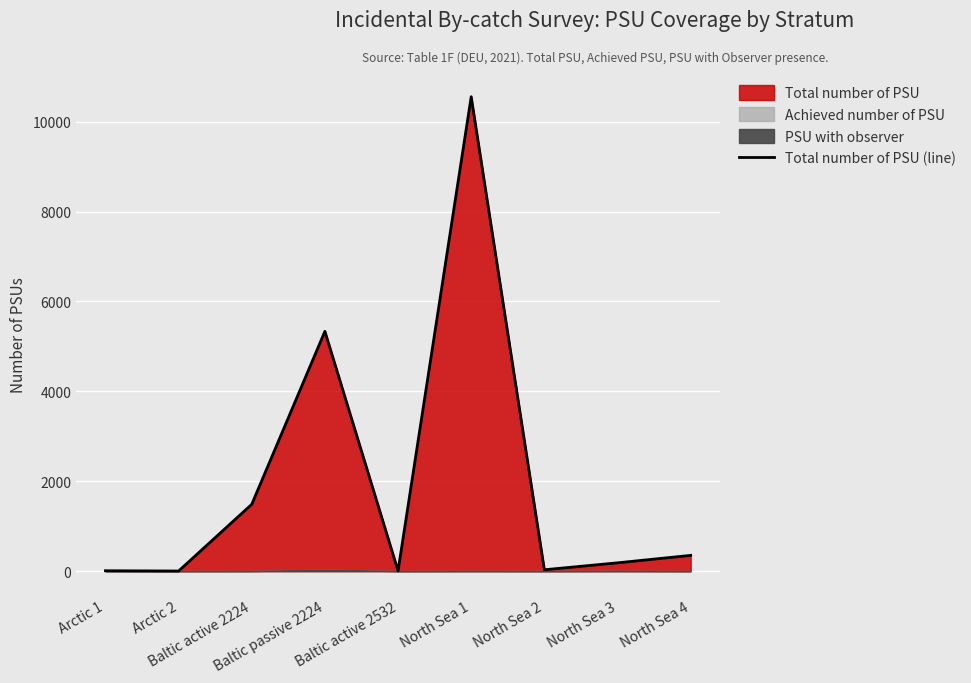

Where does the data first go above 184?

Baltic active 2224